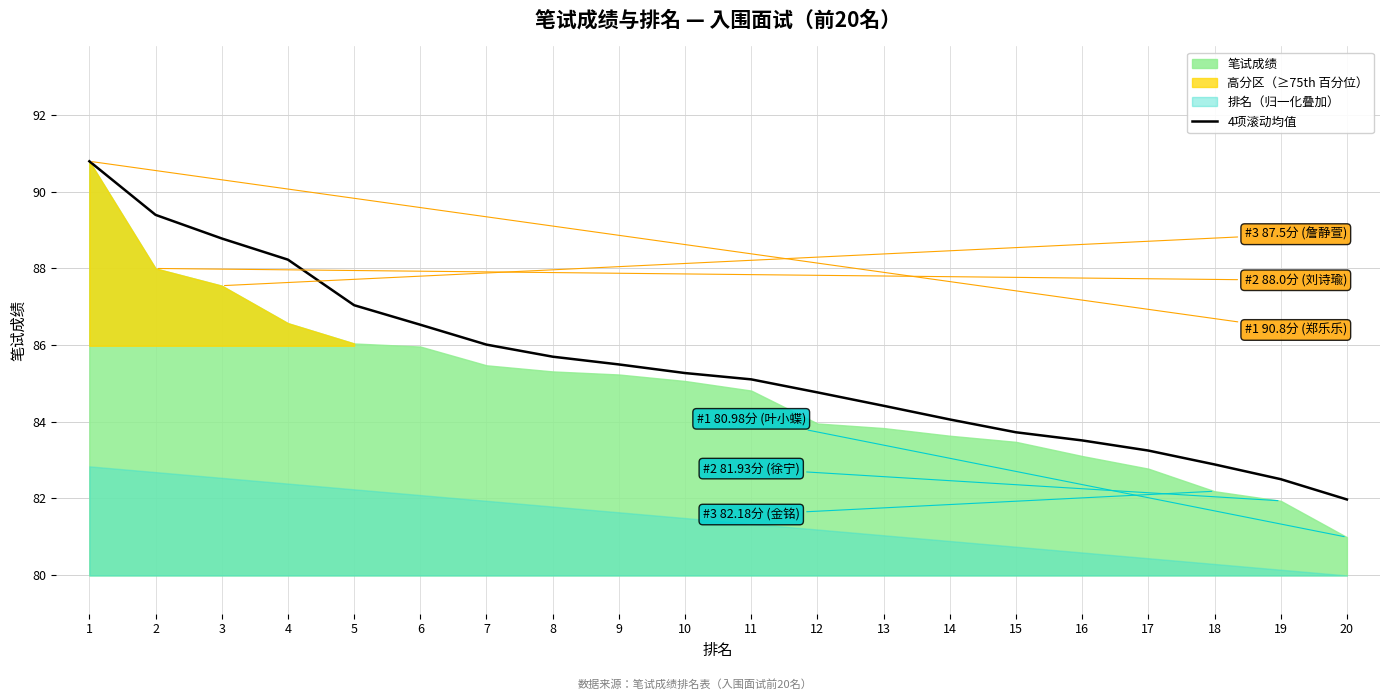

What is the change in value from 1 to 17?

-7.6